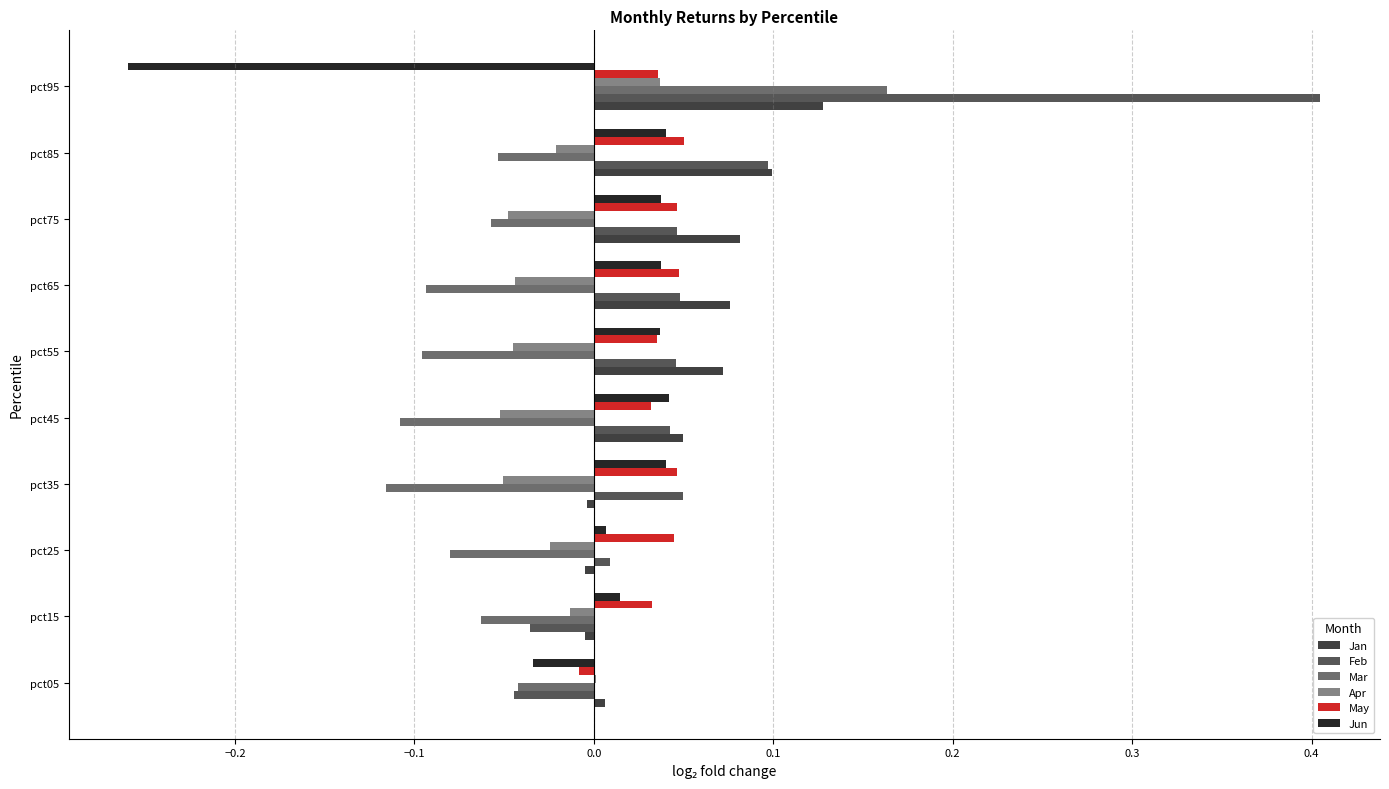

How many data points does each series have?

10